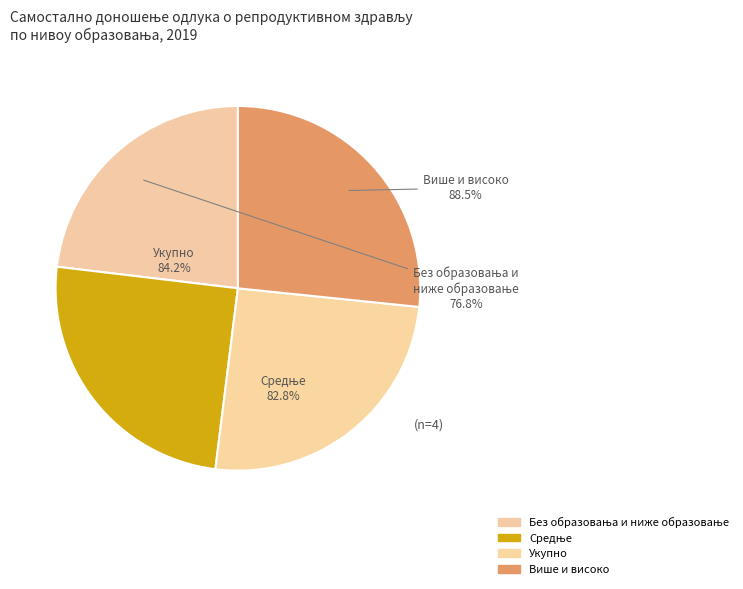

Which category has the smallest portion of the pie?

Без образовања и
ниже образовање
76.8%